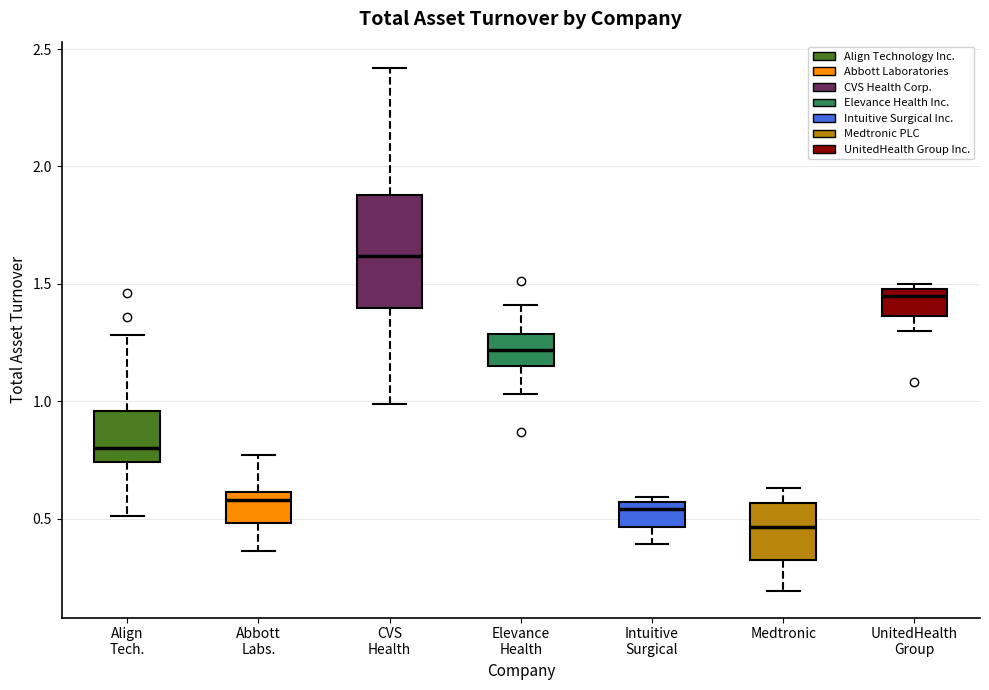

Where does the upper whisker of the box for Medtronic end on the y-axis? The values are not printed on the chart, so give them approximately, as read against the axis.

0.65